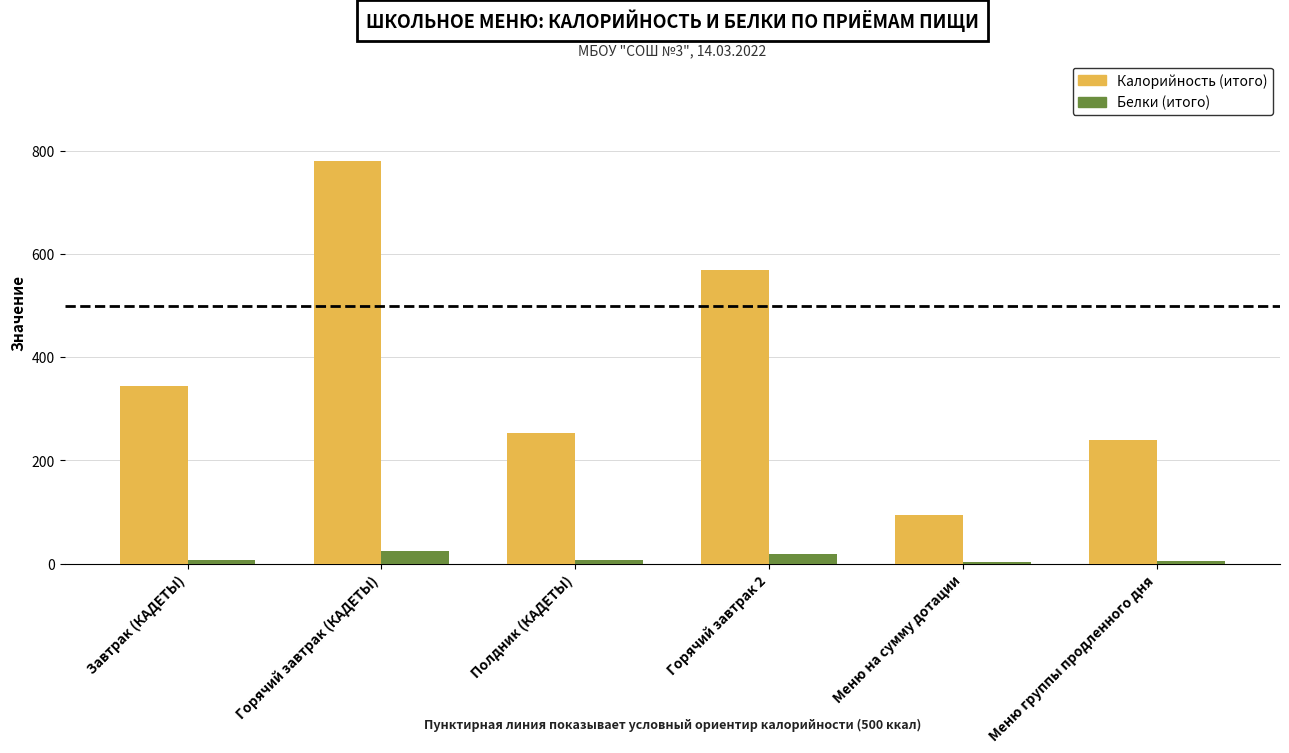

Which category has the highest value across all series?

Горячий завтрак (КАДЕТЫ)